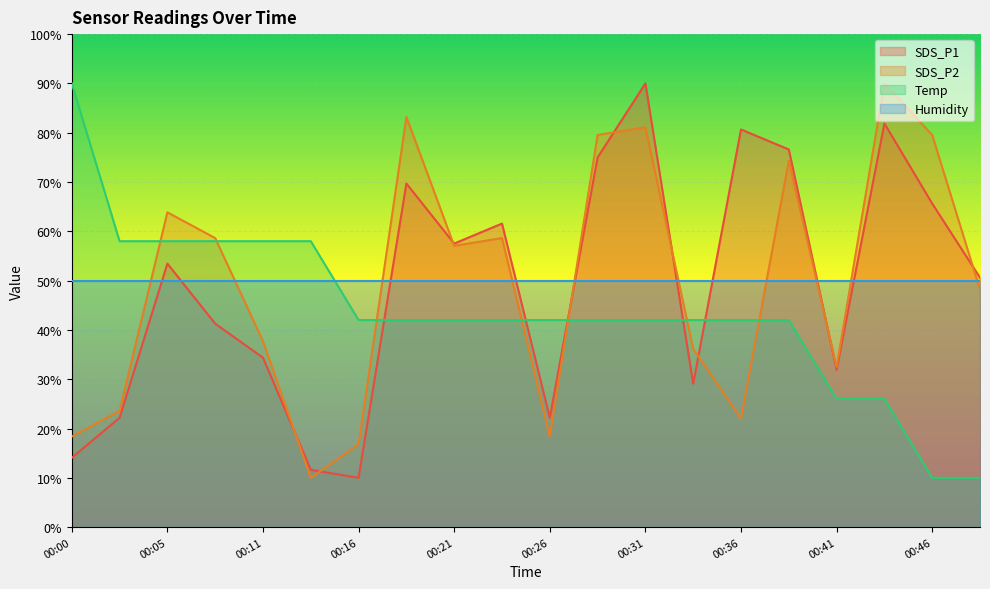

At which label is Temp closest to 50?

00:03